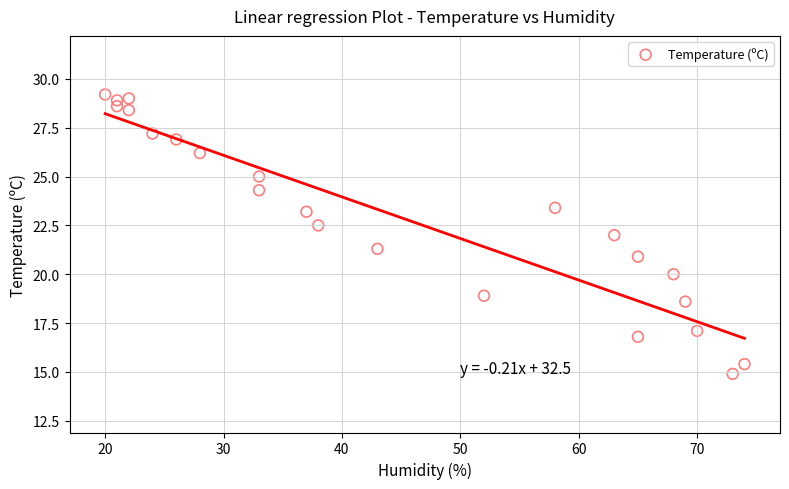

What is the range of X values (max minus min)?

54.0